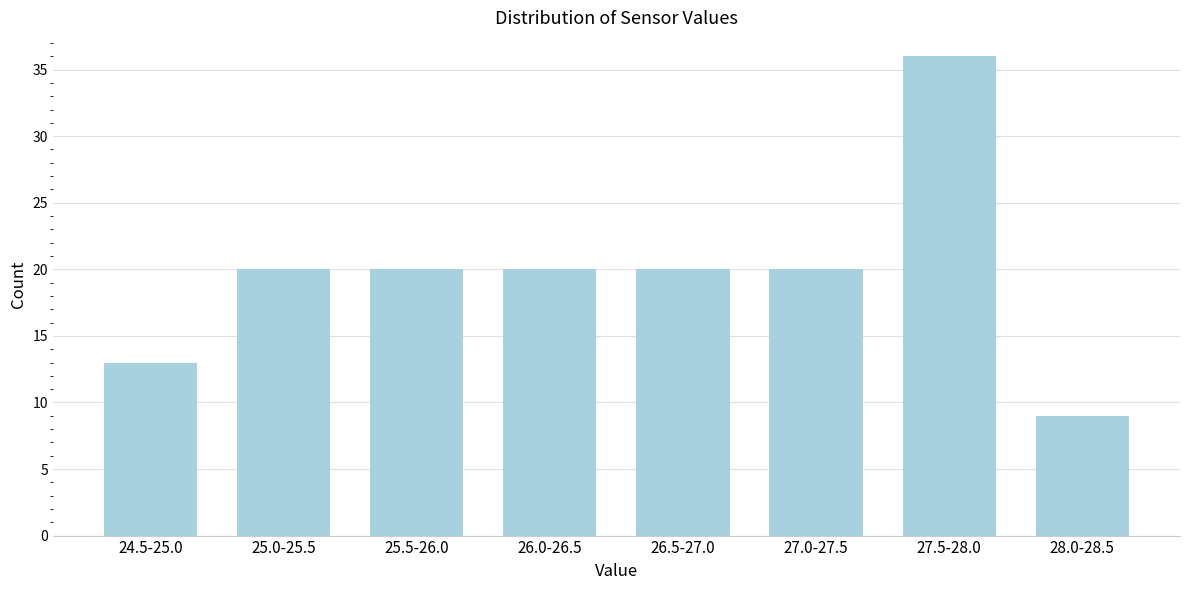

Reading right to left, transcribe all the data shown in this chart.

28.0-28.5=9	27.5-28.0=36	27.0-27.5=20	26.5-27.0=20	26.0-26.5=20	25.5-26.0=20	25.0-25.5=20	24.5-25.0=13